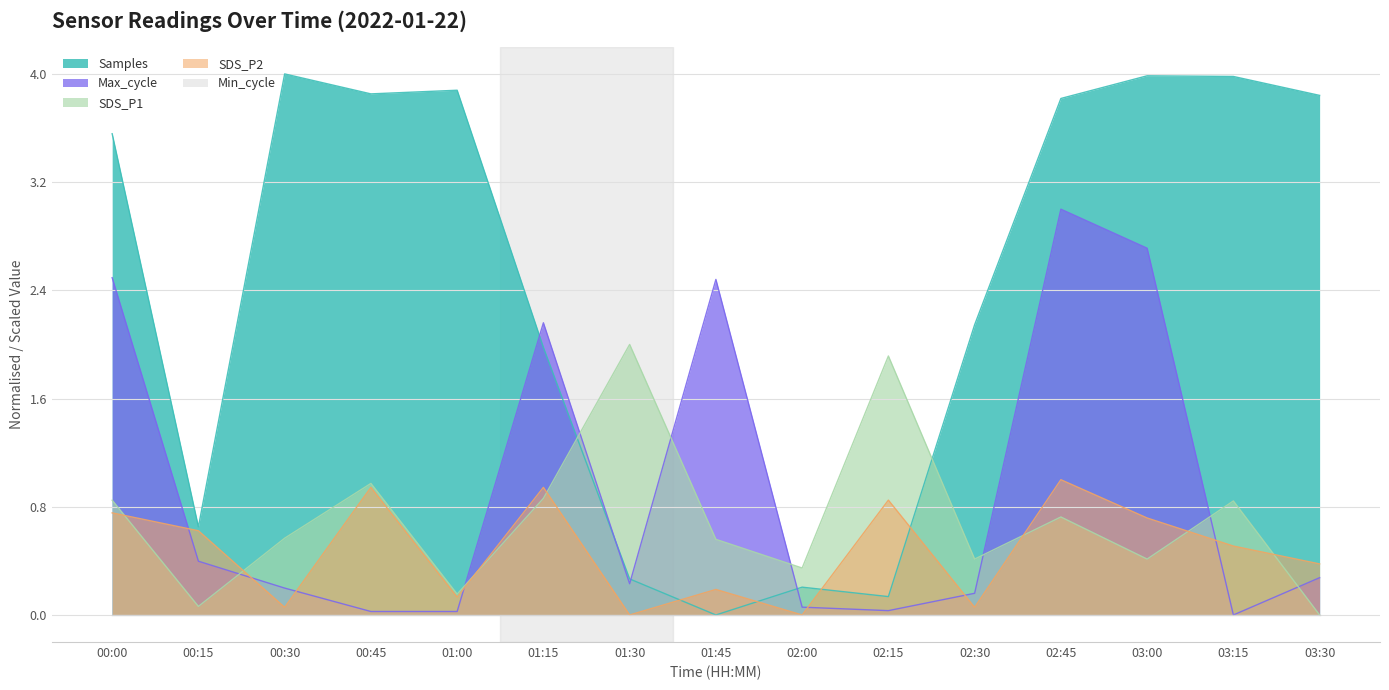

Count the number of data series in this chart.

5